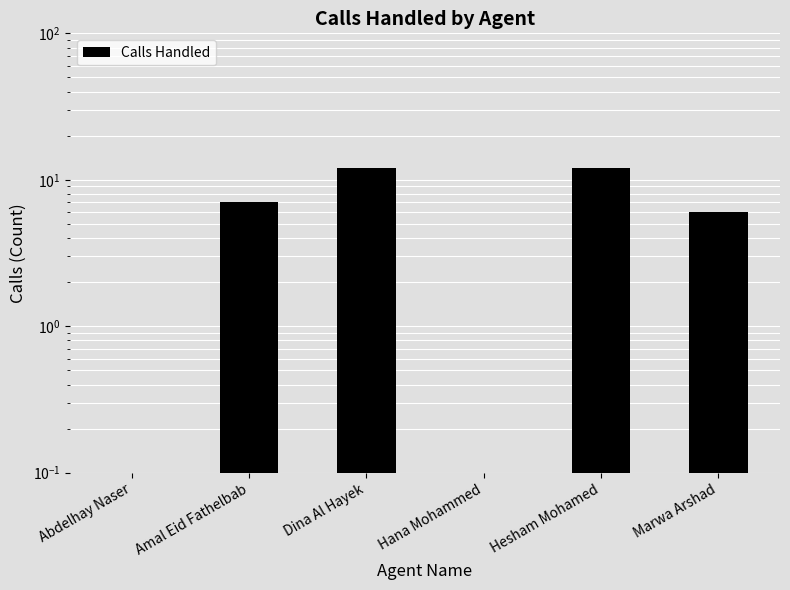

What is the change in value from Abdelhay Naser to Marwa Arshad?

+6